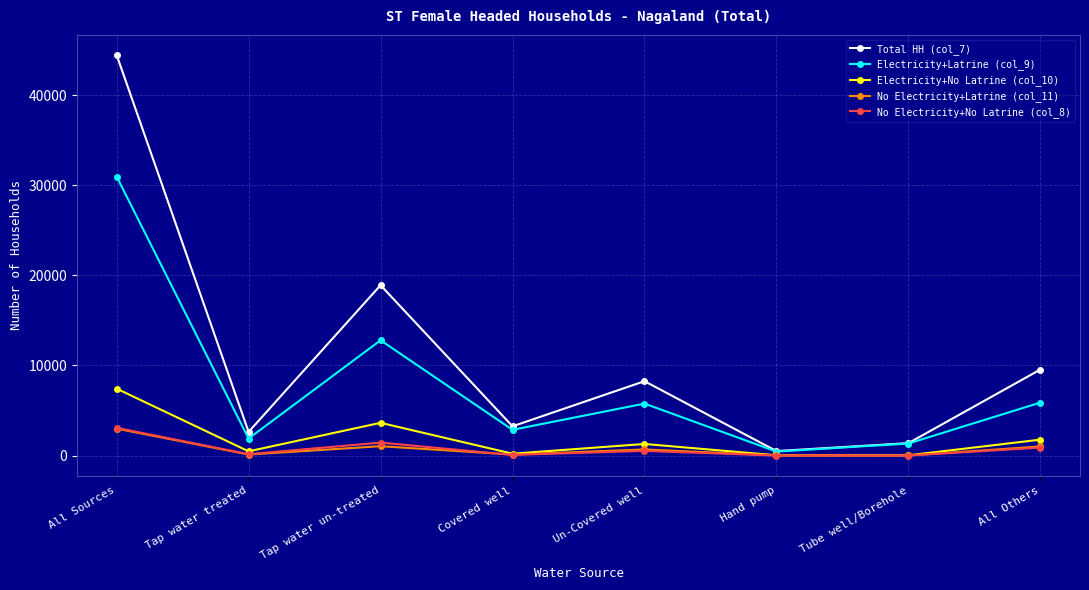

What is the total value across all series at Tap water un-treated?

37798